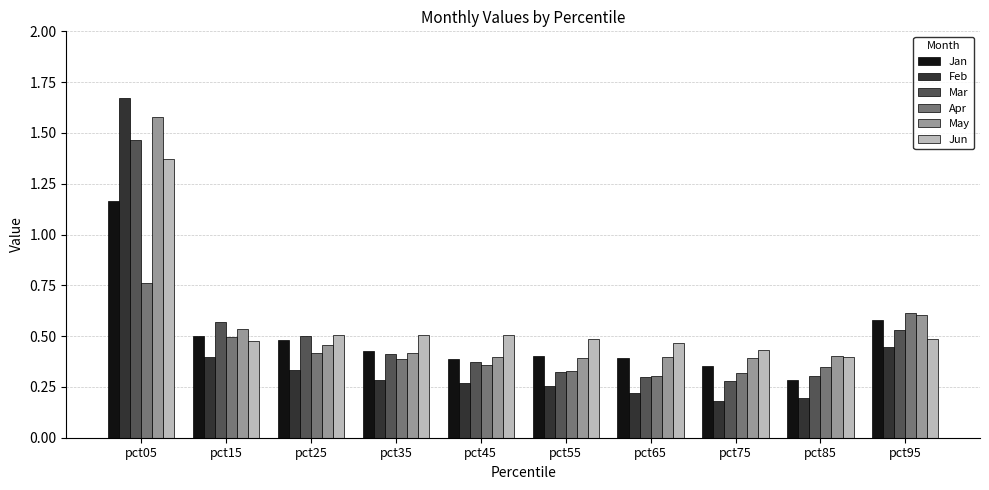

At which category is the sum across all series the highest?

pct05